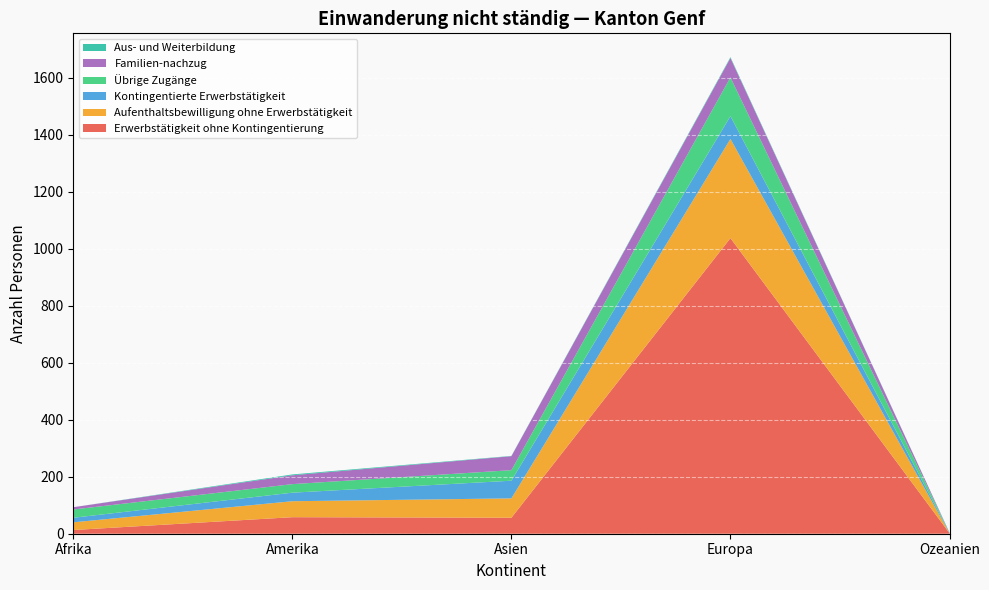

What are all the series names shown in the legend?

Erwerbstätigkeit ohne Kontingentierung, Aufenthaltsbewilligung ohne Erwerbstätigkeit, Kontingentierte Erwerbstätigkeit, Übrige Zugänge, Familien-nachzug, Aus- und Weiterbildung